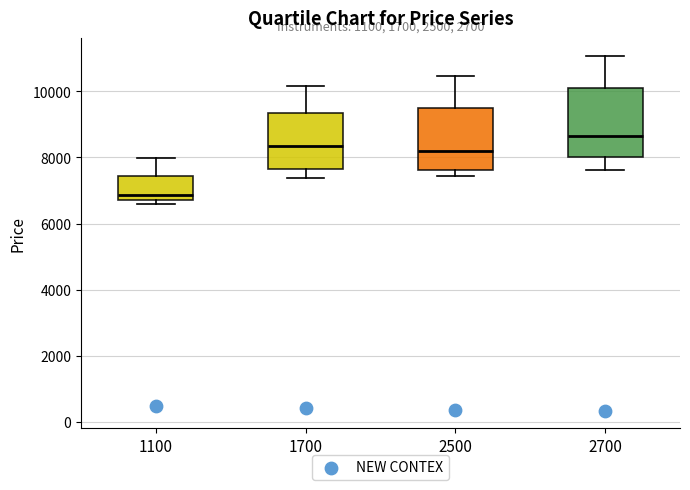

Comparing the boxes themselves (not the whiskers), which one is the tallest?

2700